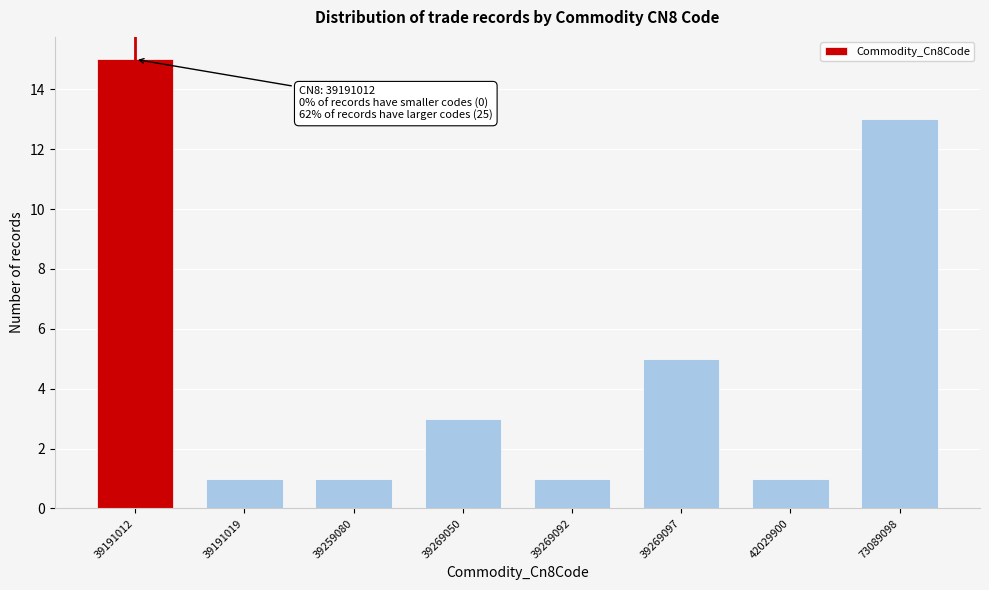

Reading left to right, transcribe all the data shown in this chart.

15	1	1	3	1	5	1	13